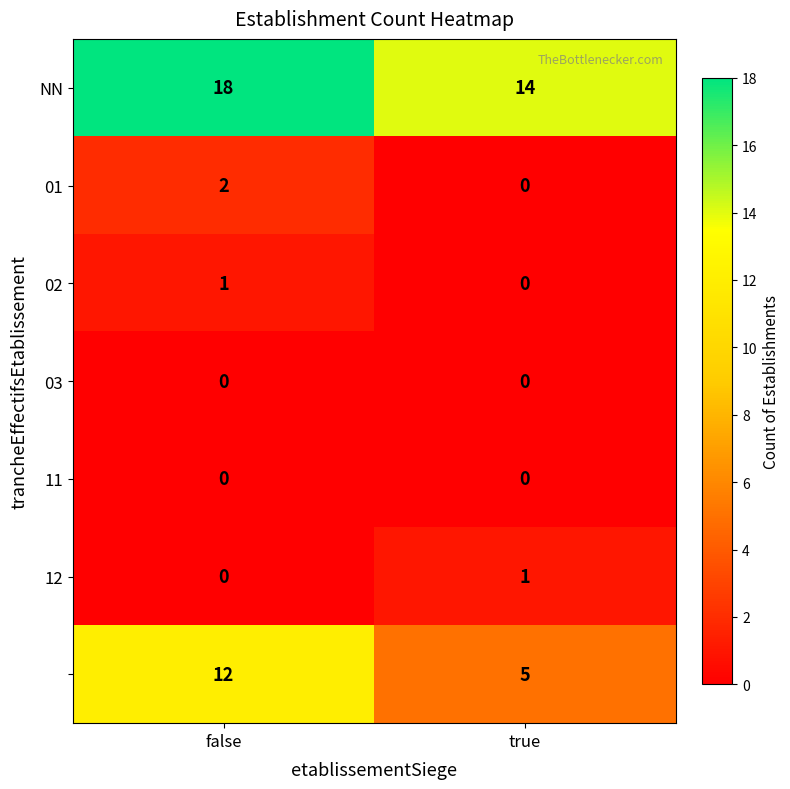

What is the total value across all series at true?

20